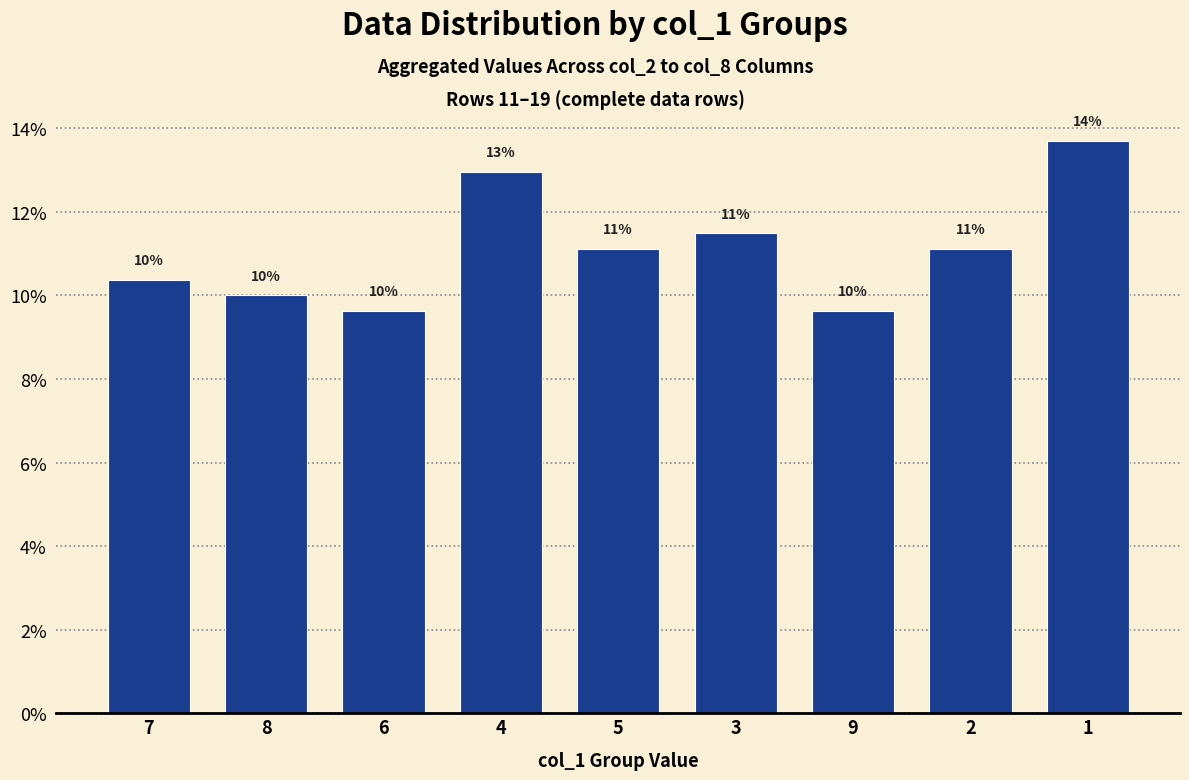

How many data points are above 11?

5